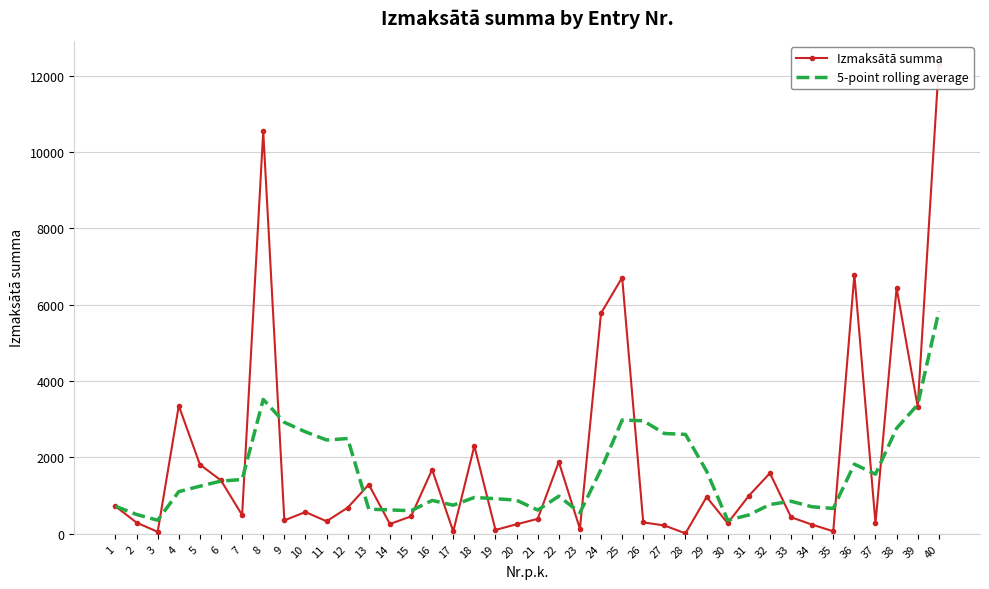

At how many categories does at least one series exceed 11416?

1